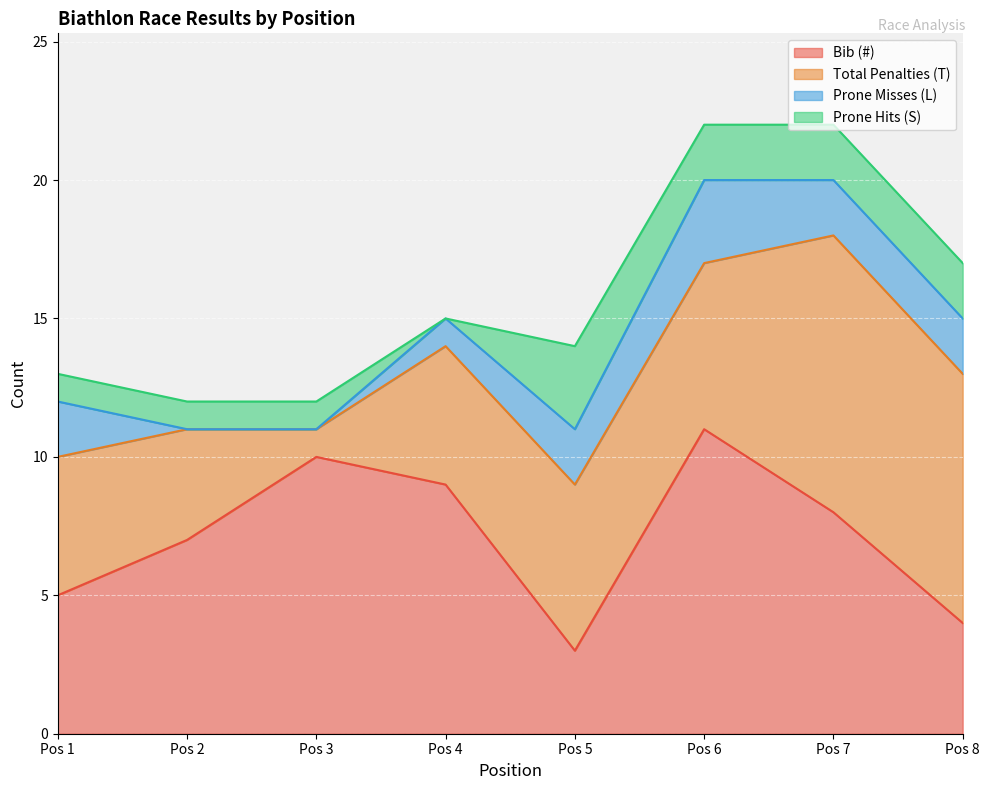

Reading left to right, transcribe all the data shown in this chart.

Bib (#): 1=5	2=7	3=10	4=9	5=3	6=11	7=8	8=4
Total Penalties (T): 1=5	2=4	3=1	4=5	5=6	6=6	7=10	8=9
Prone Misses (L): 1=2	2=0	3=0	4=1	5=2	6=3	7=2	8=2
Prone Hits (S): 1=1	2=1	3=1	4=0	5=3	6=2	7=2	8=2